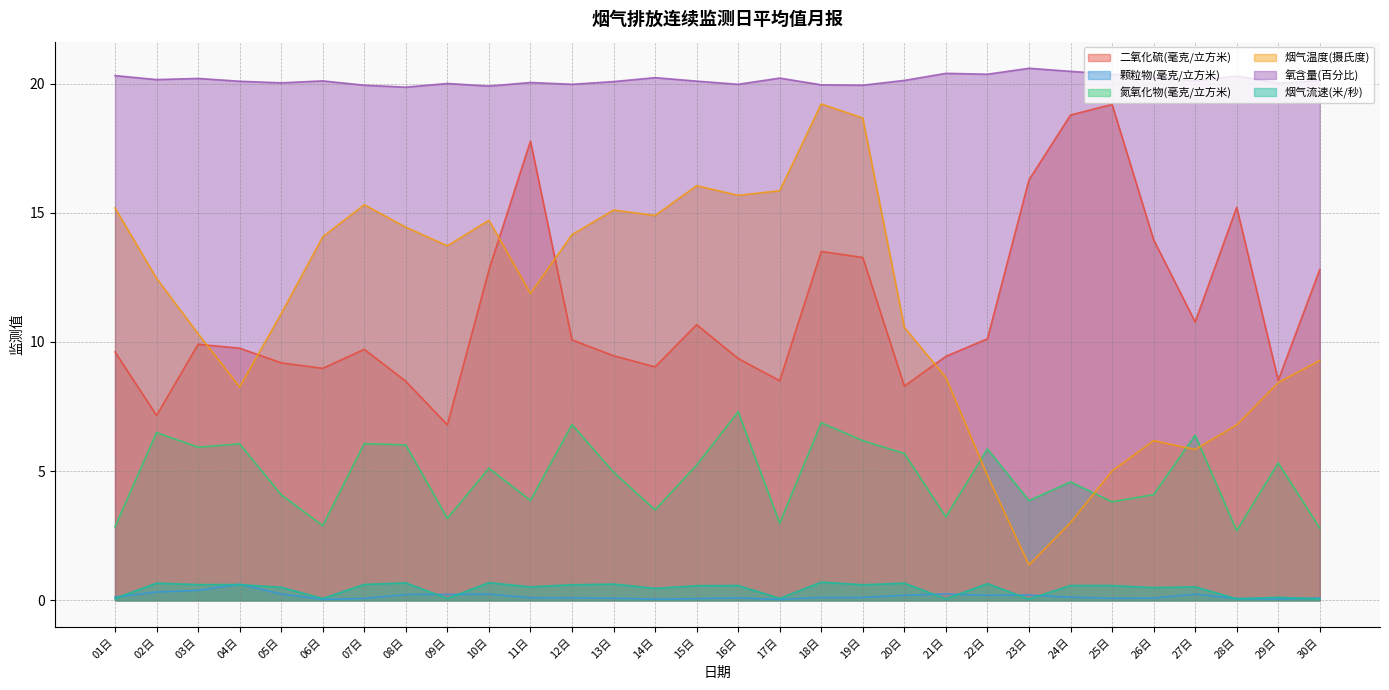

What position from the left is 16日?

16